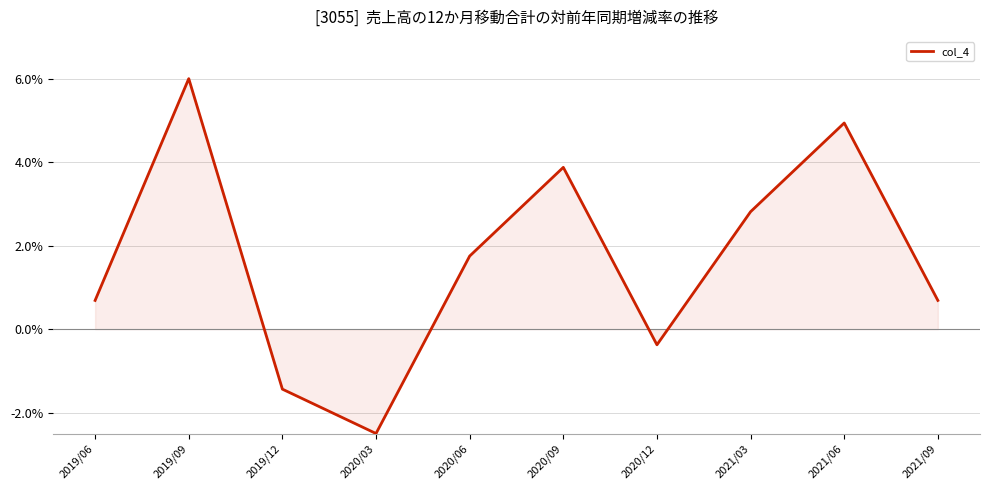

What value does the data have at 2019/12?

-1.4